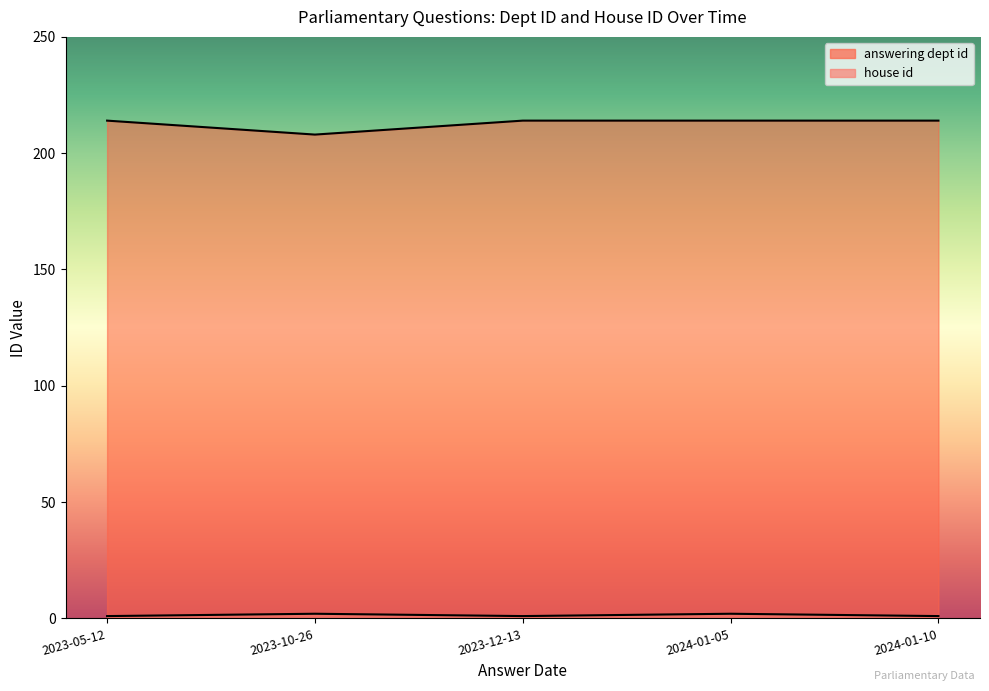

What is the maximum value shown in the chart?

214